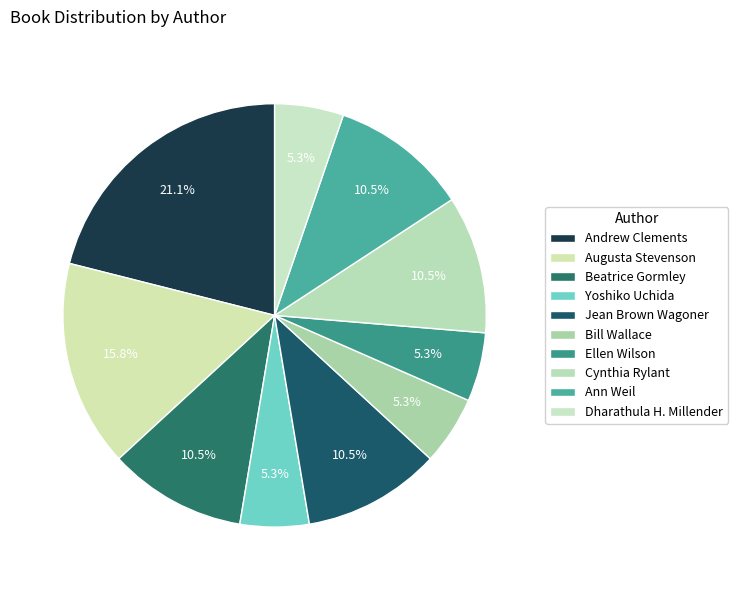

Rank the categories by value from lowest to highest.

Yoshiko Uchida, Bill Wallace, Ellen Wilson, Dharathula H. Millender, Beatrice Gormley, Jean Brown Wagoner, Cynthia Rylant, Ann Weil, Augusta Stevenson, Andrew Clements